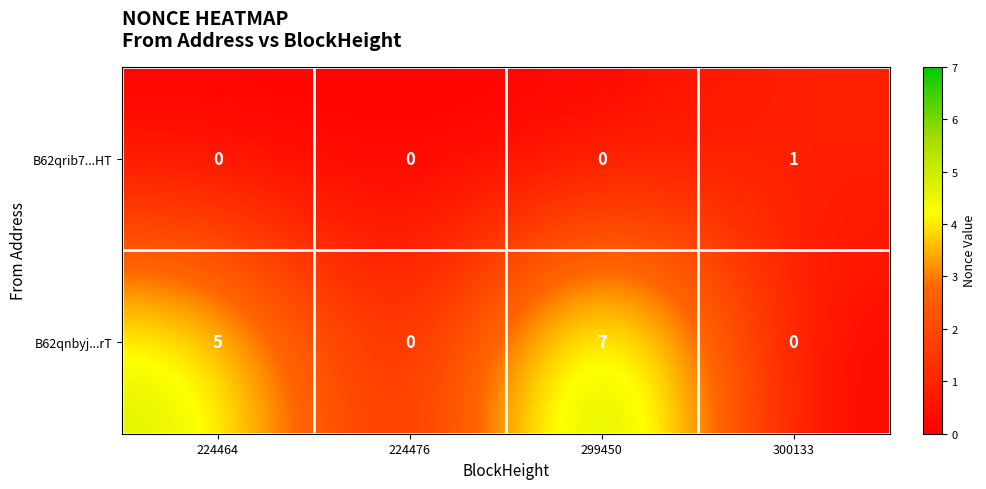

How many values in B62qnbyj...rT are above zero?

2